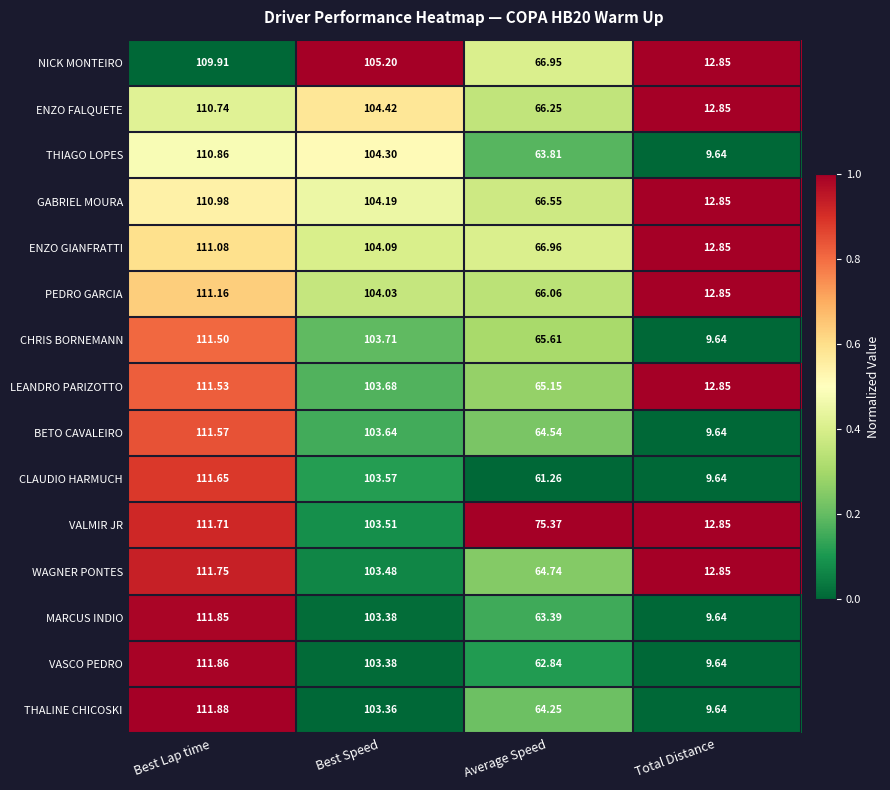

At which category is the sum across all series the highest?

Best Lap time